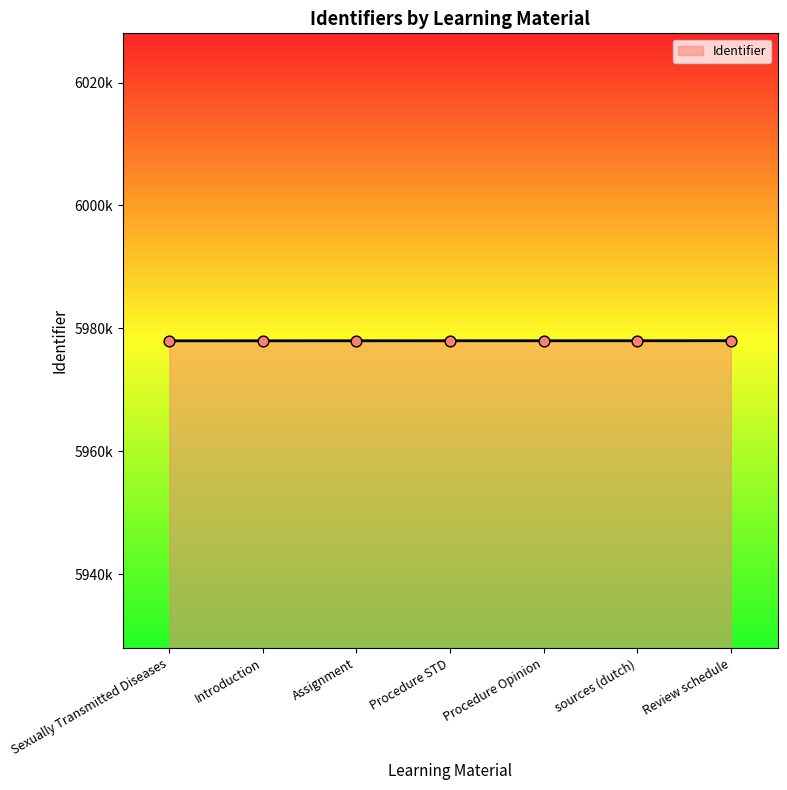

What is the change in value from Sexually Transmitted Diseases to sources (dutch)?

+14